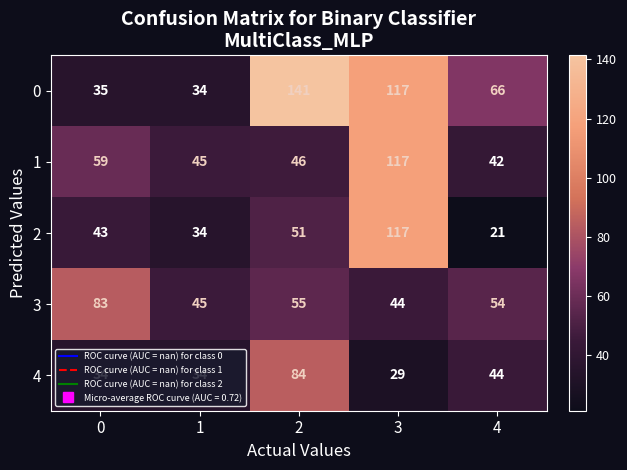

What is the difference between the 1 values at 1 and 3?

72